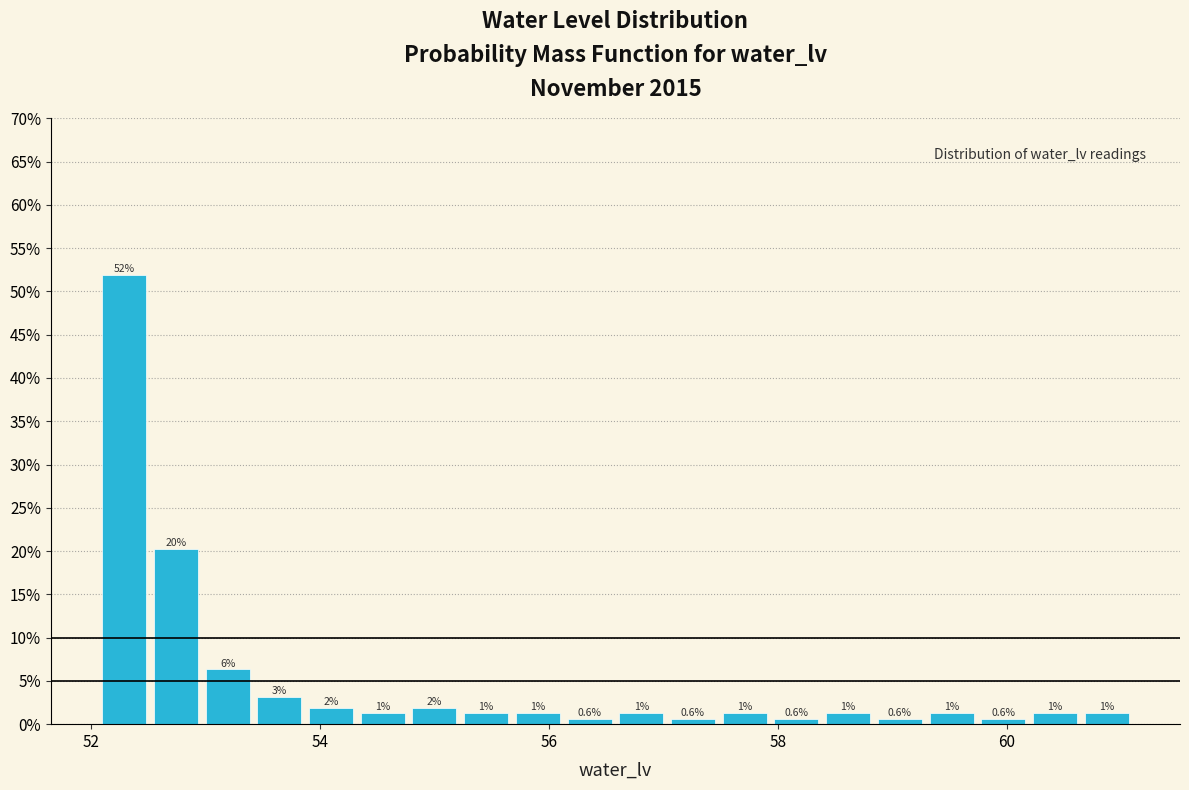

Read against the x-axis, roughly where is the centre of the tallest bar?

52.2